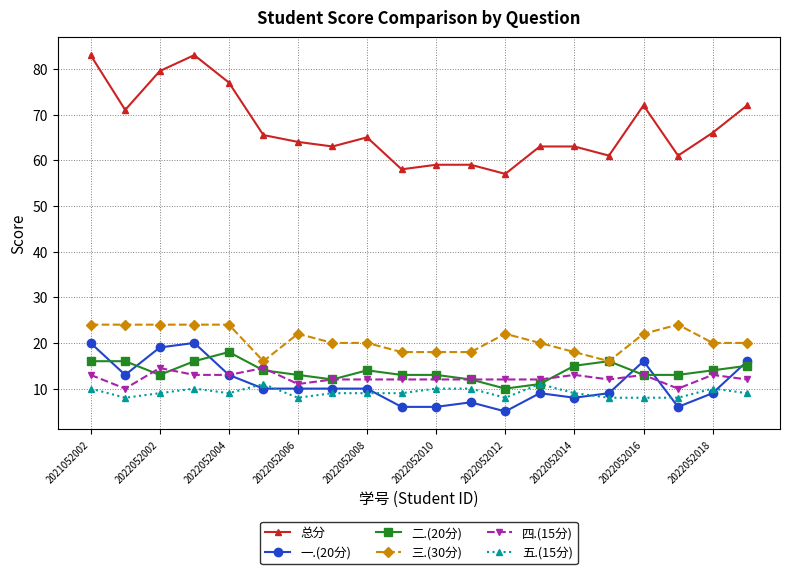

At how many categories does at least one series exceed 40?

20